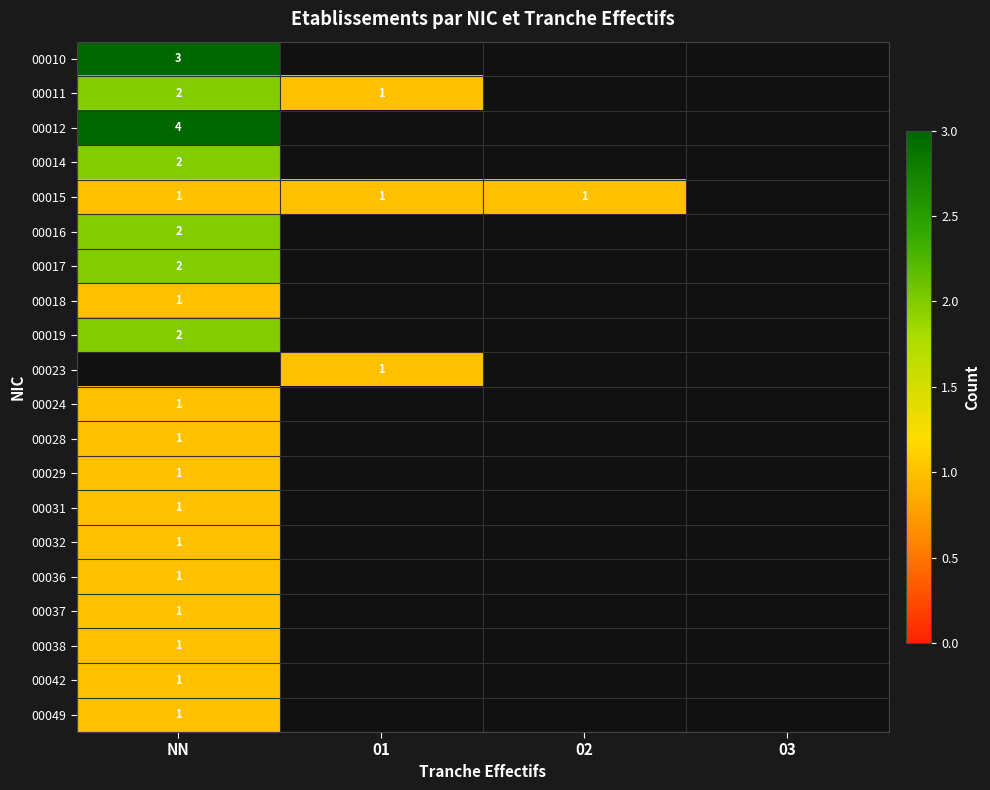

The 00031 series shows 1 at NN. True or false?

True